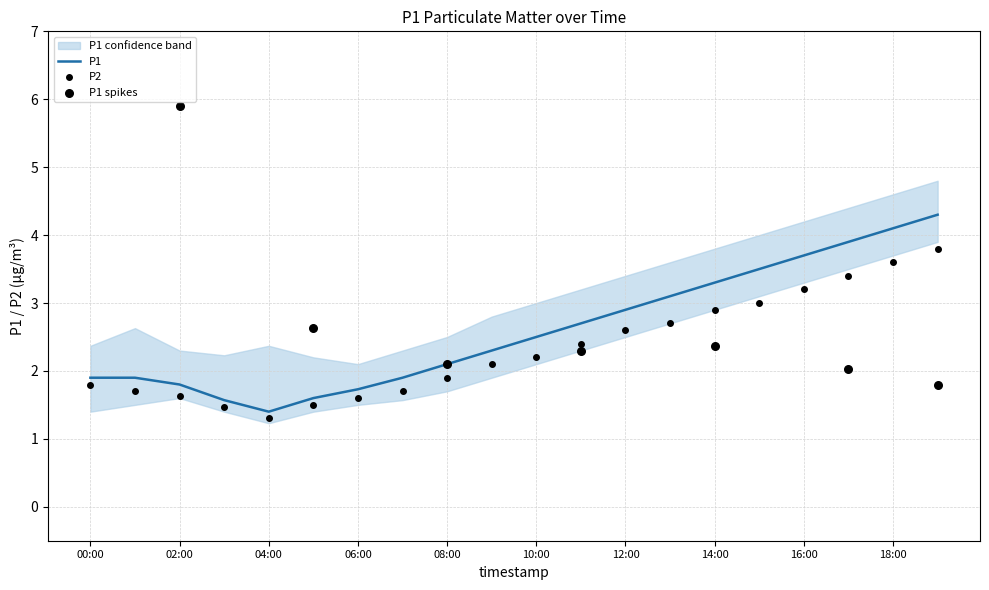

The value of P2 at 02:00 is 1.6. True or false?

True